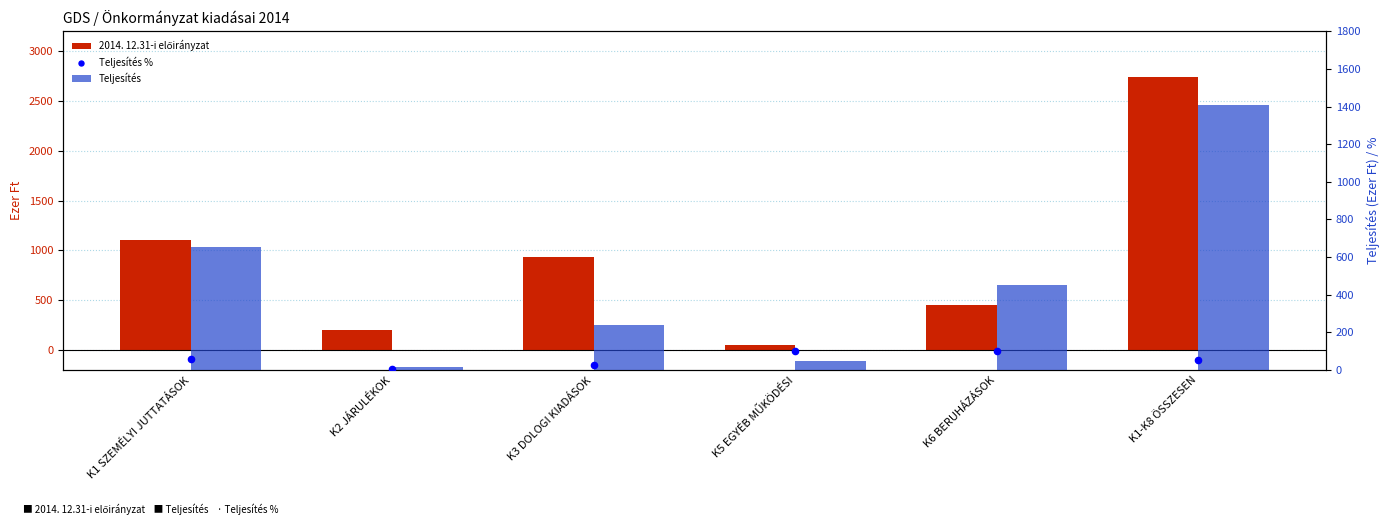

What are all the series names shown in the legend?

2014. 12.31-i előirányzat, Teljesítés, Teljesítés %